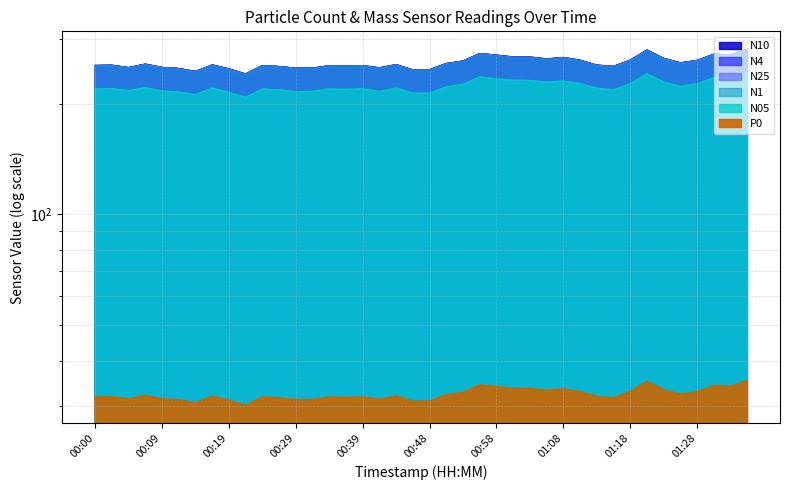

In N05, how many points are higher than both neighbors (excluding endpoints)?

11